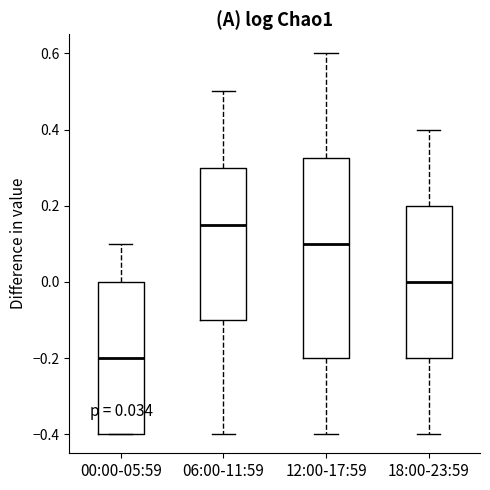

Which box has the lowest median line?

00:00-05:59